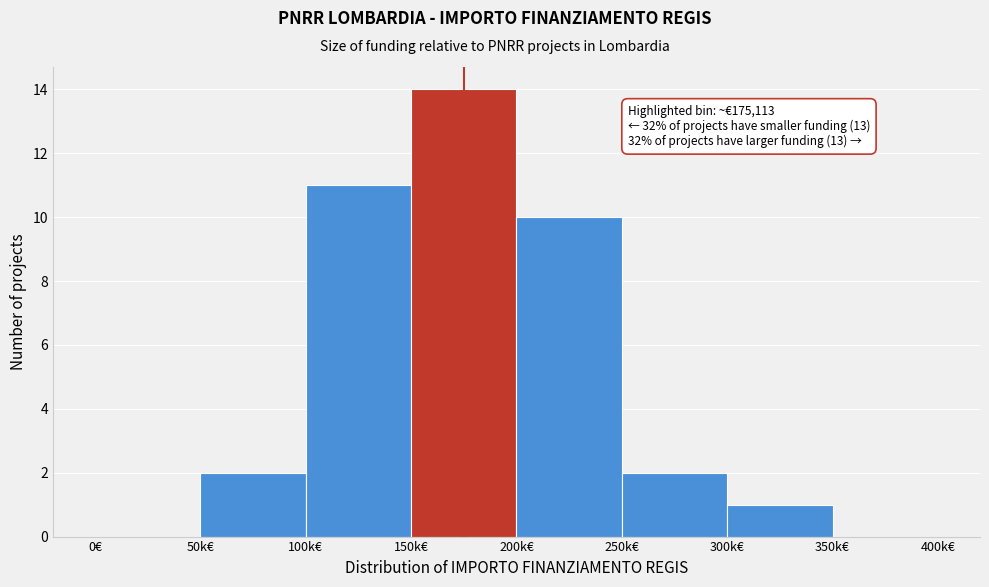

Reading right to left, transcribe all the data shown in this chart.

350k€=0	300k€=1	250k€=2	200k€=10	150k€=14	100k€=11	50k€=2	0€=0